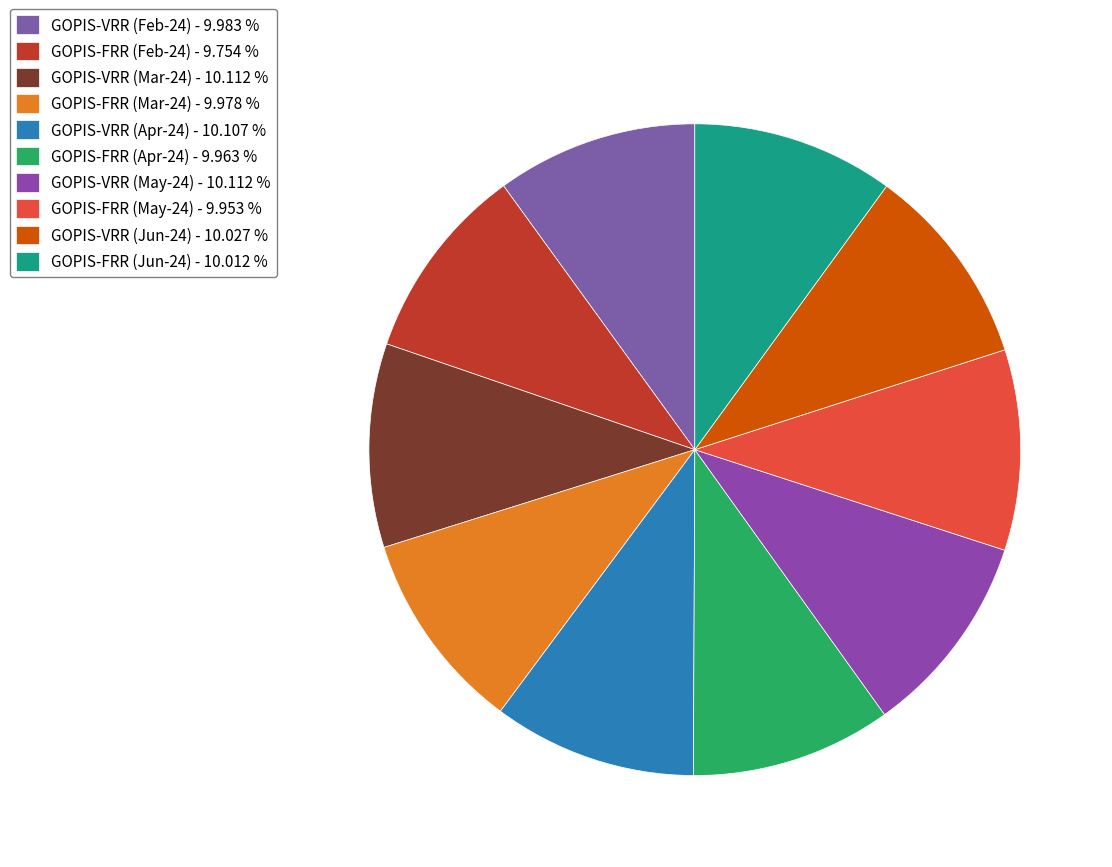

Combined, do GOPIS-FRR (Jun-24) and GOPIS-FRR (Mar-24) account for over 50%?

No